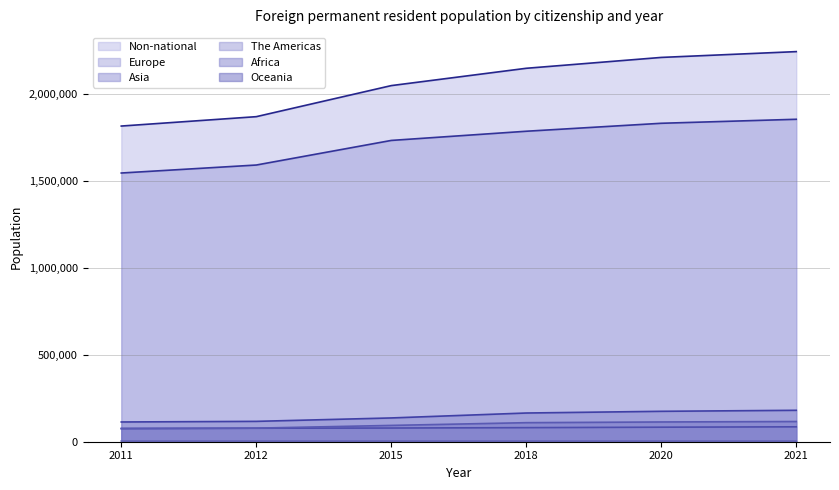

What are all the series names shown in the legend?

Europe, Africa, Asia, The Americas, Non-national, Oceania